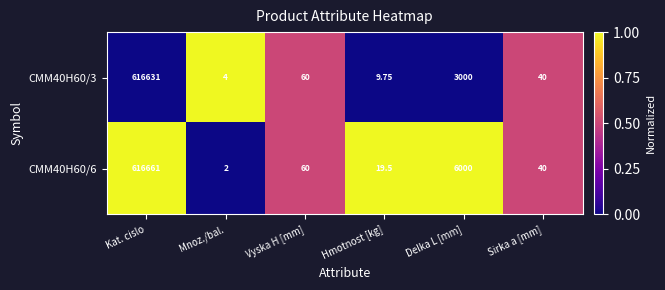

Which label corresponds to the largest value in the chart?

Kat. cislo